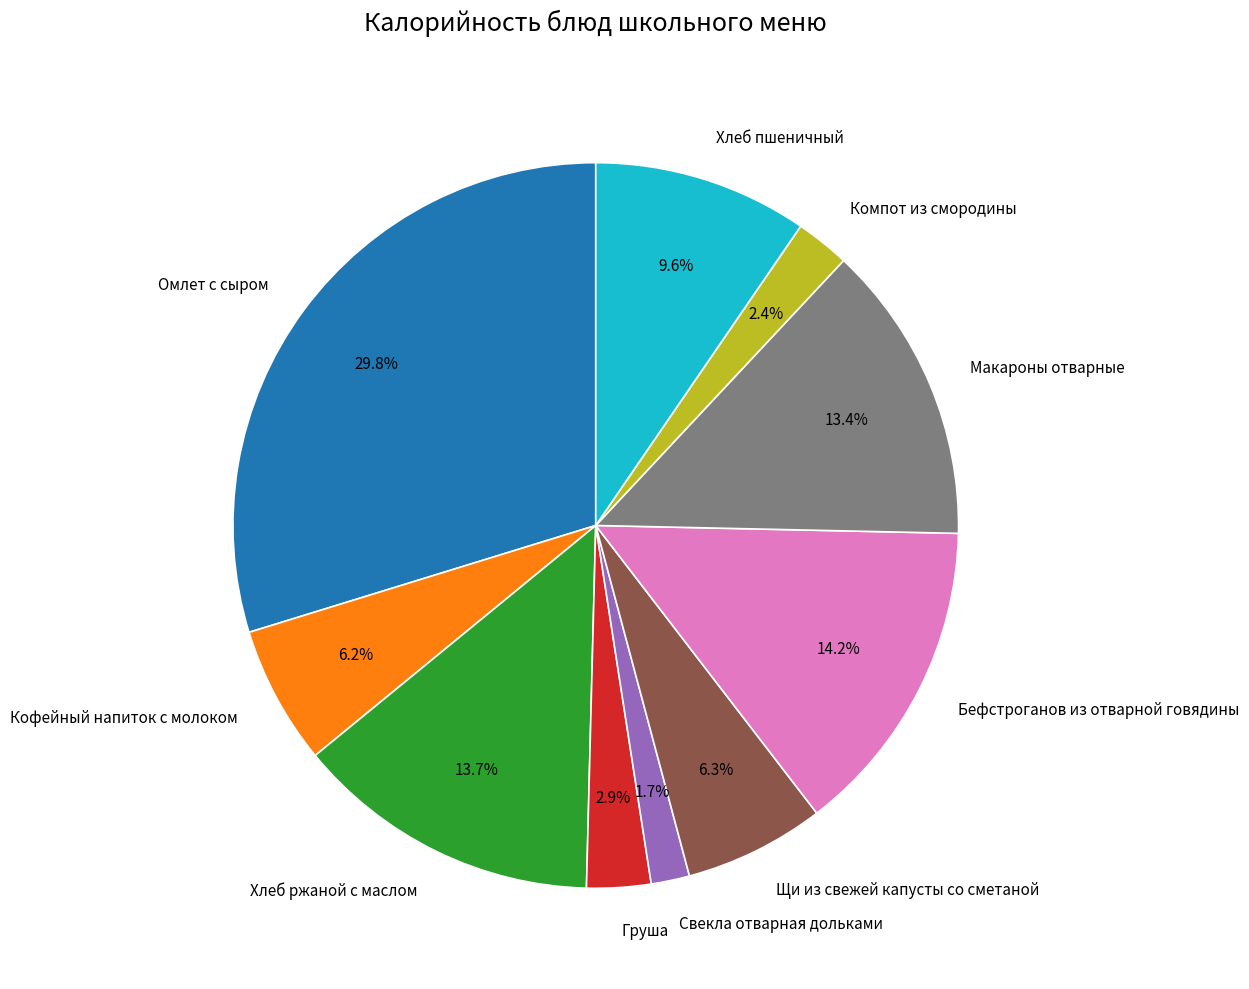

To the nearest percent, what percentage of the pie is Хлеб пшеничный?

10%